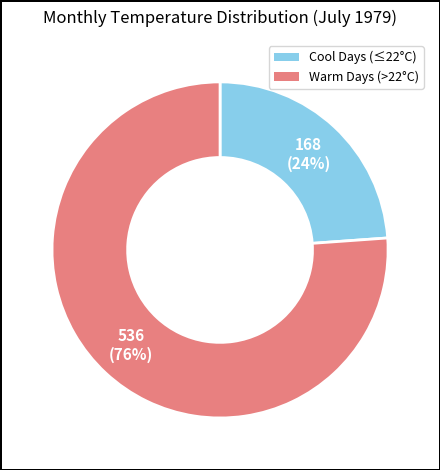

To the nearest percent, what is the difference between the largest and smallest slice percentages?

52%